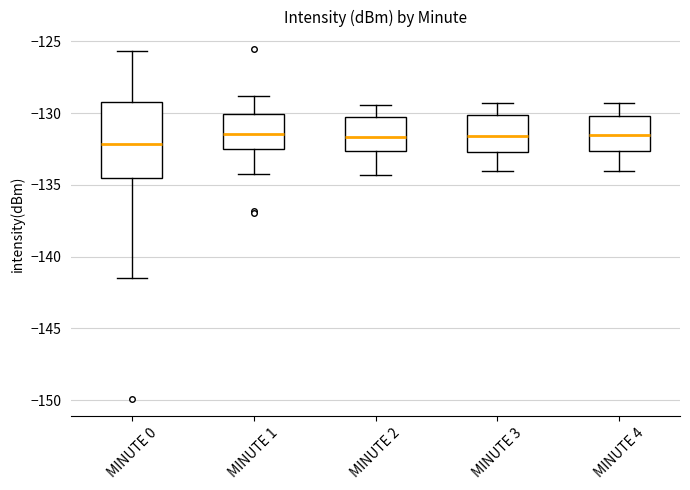

Comparing the boxes themselves (not the whiskers), which one is the tallest?

MINUTE 0